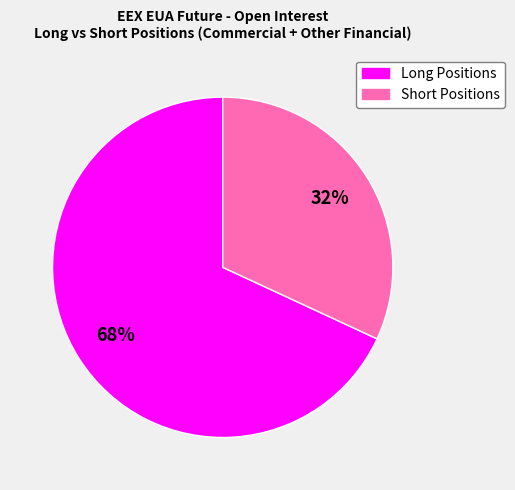

Is there a majority slice in this chart?

Yes